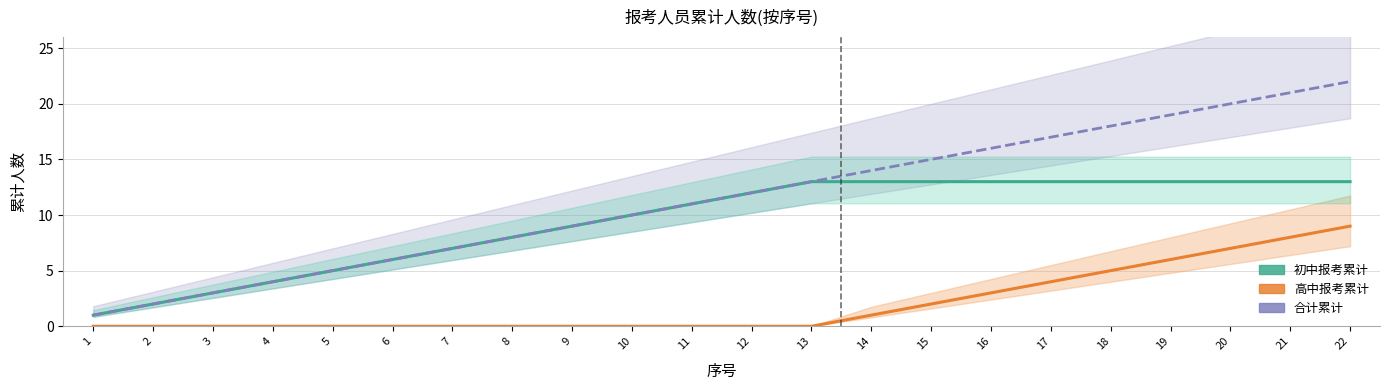

Reading right to left, what are all the values shown in this chart?

初中报考累计: 13	13	13	13	13	13	13	13	13	13	12	11	10	9	8	7	6	5	4	3	2	1
高中报考累计: 9	8	7	6	5	4	3	2	1	0	0	0	0	0	0	0	0	0	0	0	0	0
合计累计: 22	21	20	19	18	17	16	15	14	13	12	11	10	9	8	7	6	5	4	3	2	1